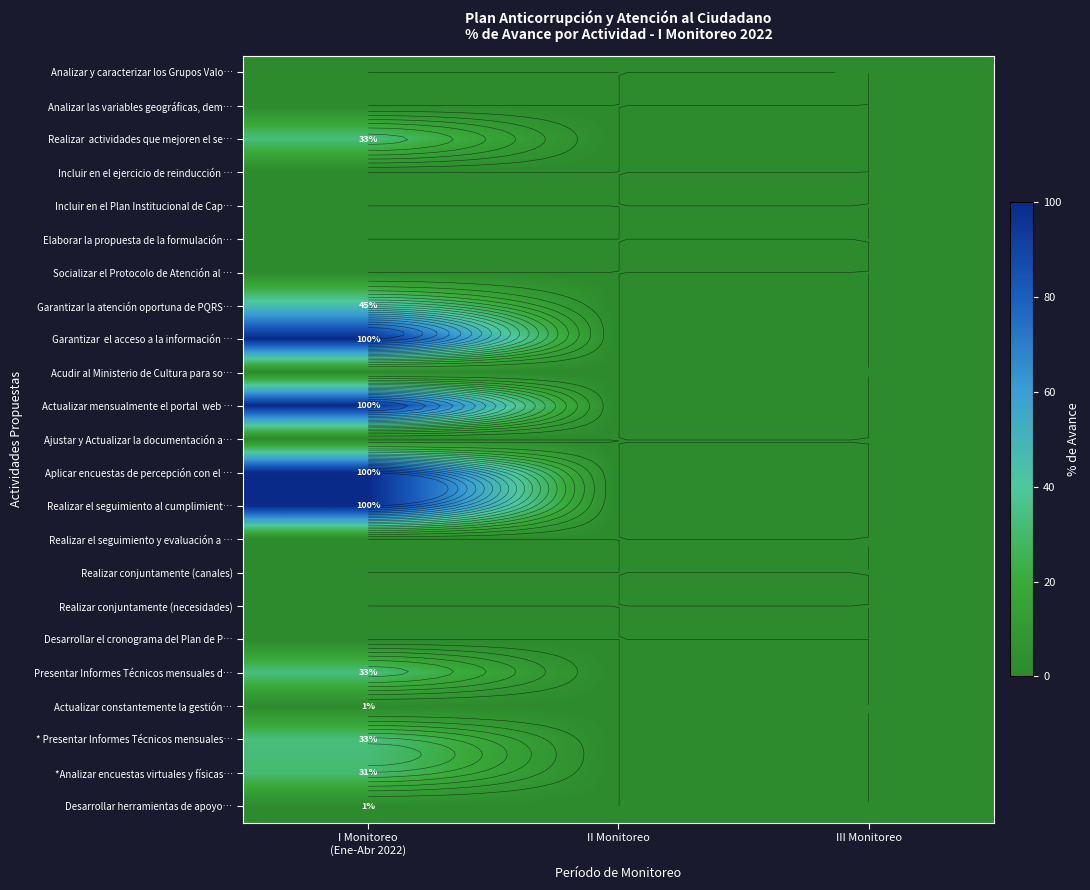

What is the sum of the Realizar el seguimiento al cumplimient… values at I Monitoreo (Ene-Abr 2022) and III Monitoreo?

100.0